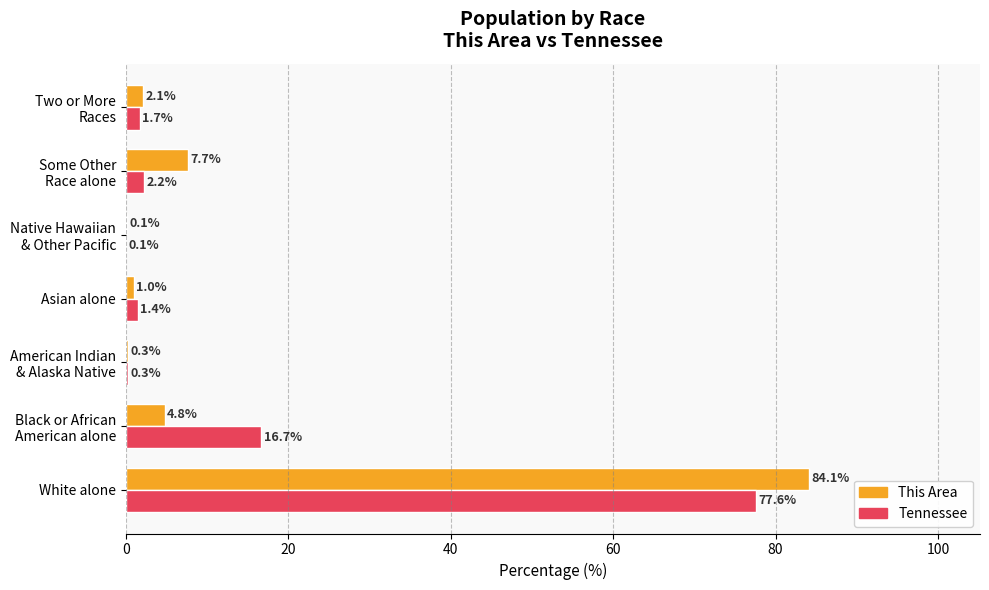

What is the highest value of the This Area series?

84.1